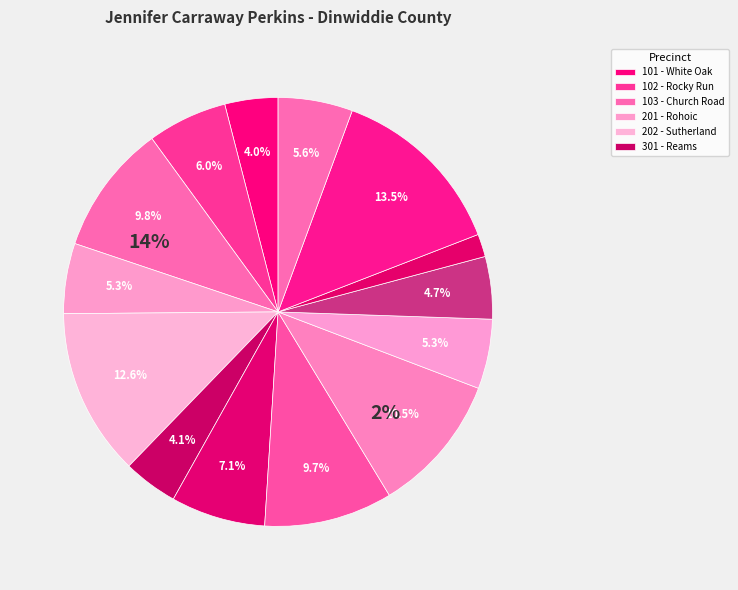

Is there a majority slice in this chart?

No